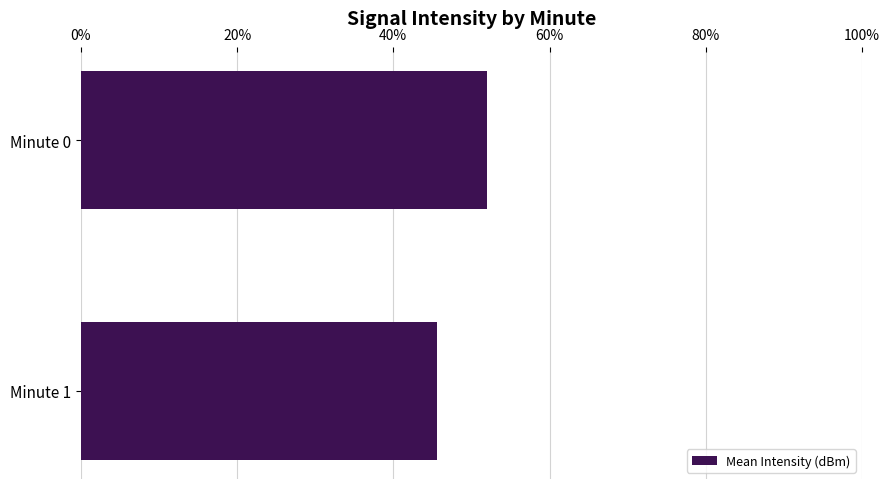

What is the average value?

48.8